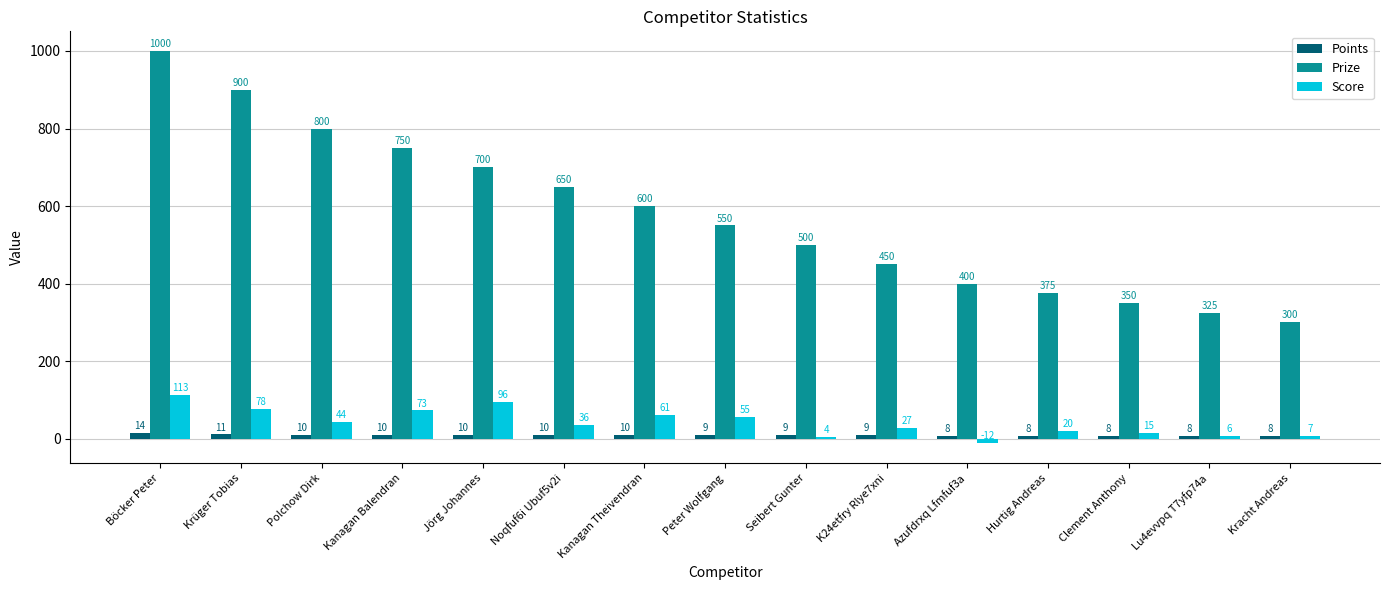

Which series has the largest total across all categories?

Prize